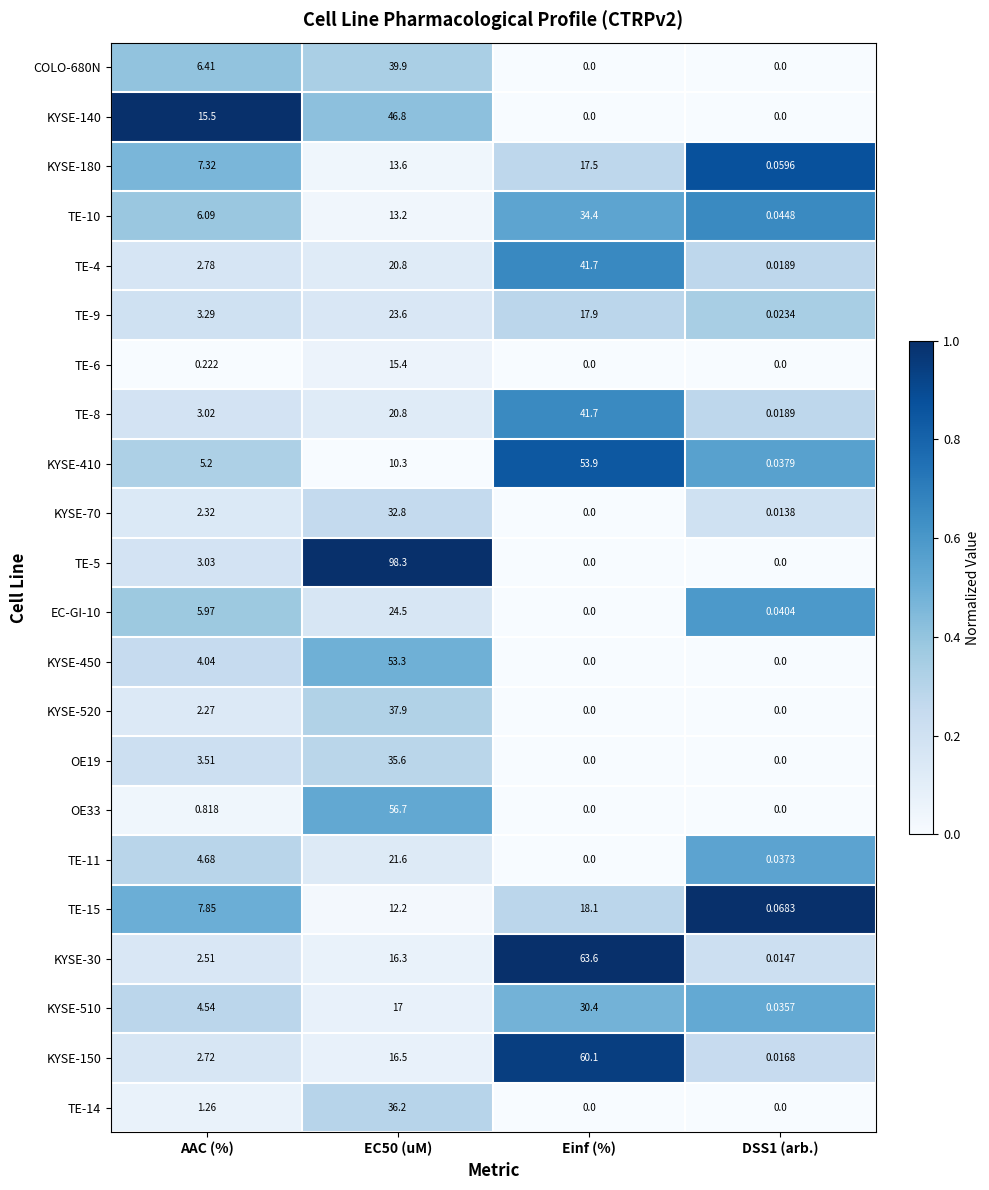

Which category has the highest value in the KYSE-410 series?

Einf (%)